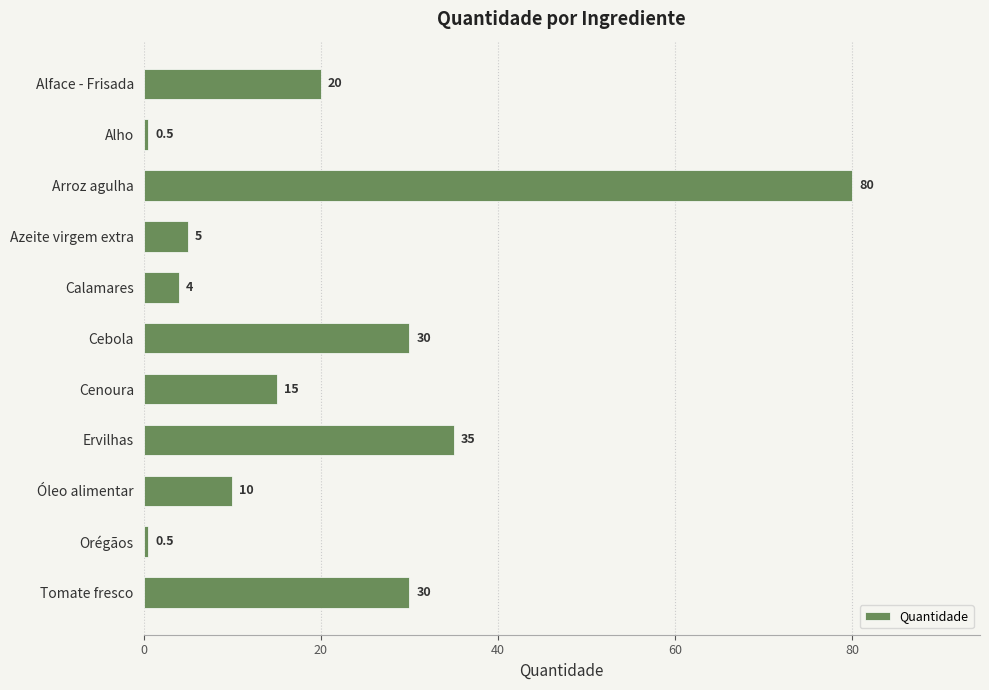

What is the sum of all values?

230.0